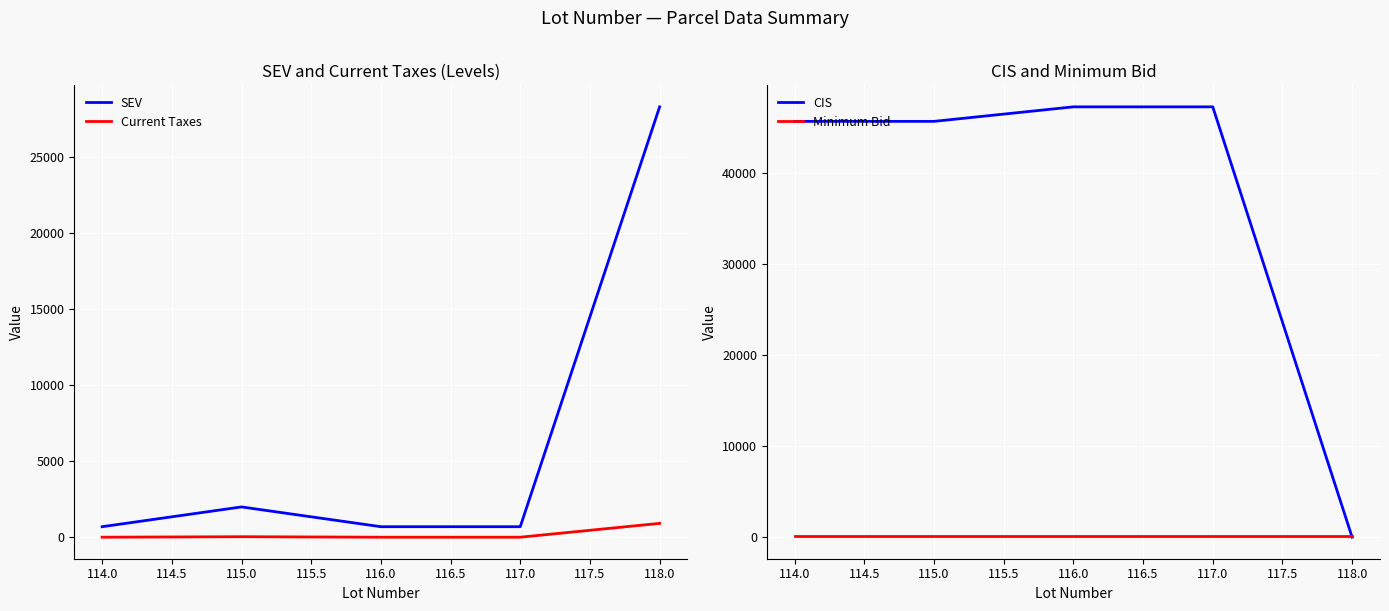

What is the minimum value for SEV?

700.0